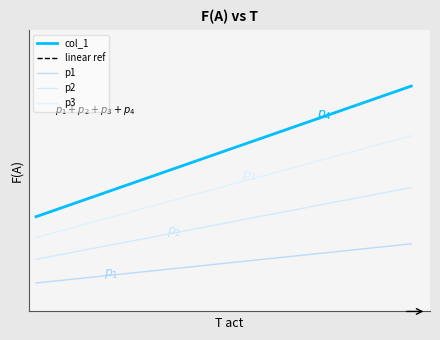

Reading left to right, extract all data points from this chart.

37	40	43	46	49	52	55	58	61	64	67	70	73	76	79	82	85	88